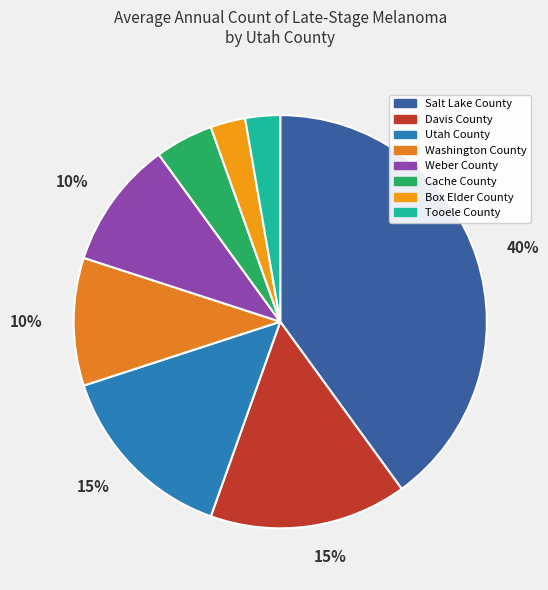

Which has a higher value, Davis County or Tooele County?

Davis County